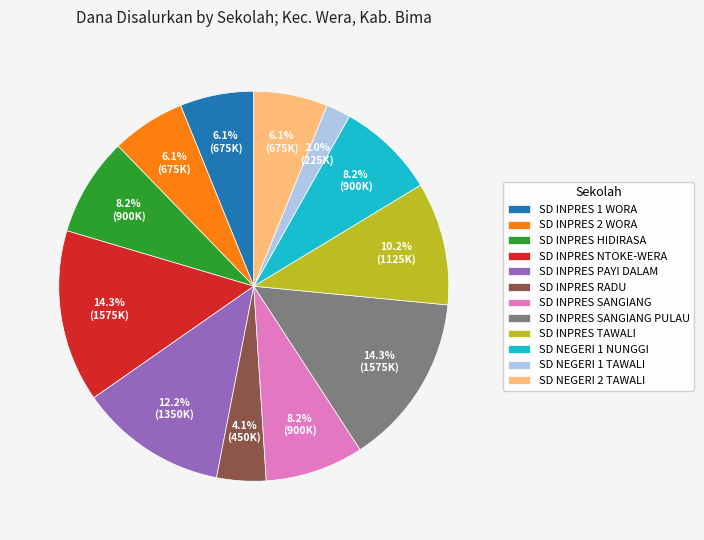

The SD INPRES TAWALI slice represents 10% of the pie. True or false?

True